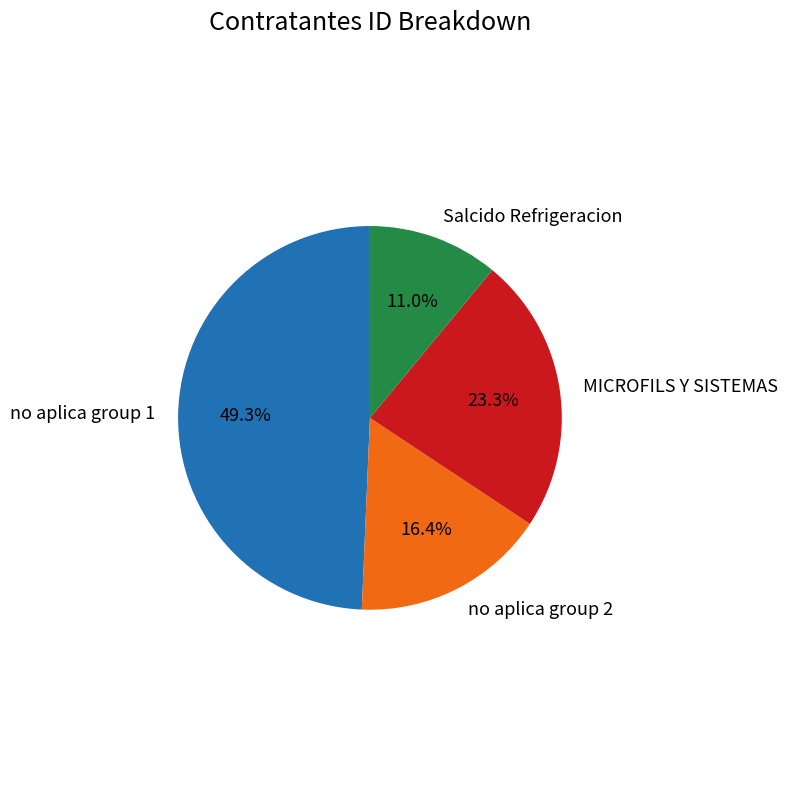

Which slice is the smallest?

Salcido Refrigeracion